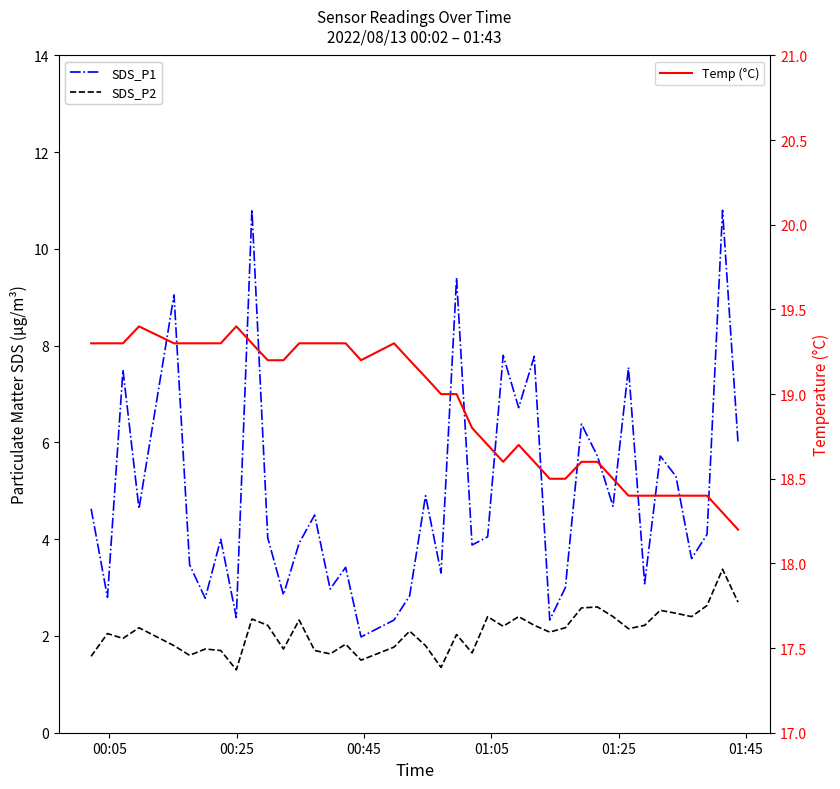

Reading left to right, list all the values displayed in this chart.

SDS_P1: 4.6	2.8	7.5	4.6	9.1	3.5	2.8	4.0	2.4	10.8	4.0	2.9	3.9	4.5	3.0	3.4	2.0	2.3	2.8	4.9	3.3	9.4	3.9	4.0	7.8	6.7	7.8	2.3	3.0	6.4	5.7	4.7	7.5	3.1	5.7	5.3	3.6	4.1	10.8	6.0
SDS_P2: 1.6	2.0	1.9	2.2	1.8	1.6	1.7	1.7	1.3	2.4	2.2	1.7	2.3	1.7	1.6	1.8	1.5	1.8	2.1	1.8	1.4	2.0	1.6	2.4	2.2	2.4	2.2	2.1	2.2	2.6	2.6	2.4	2.1	2.2	2.5	2.5	2.4	2.6	3.4	2.7
Temp (°C): 19.3	19.3	19.3	19.4	19.3	19.3	19.3	19.3	19.4	19.3	19.2	19.2	19.3	19.3	19.3	19.3	19.2	19.3	19.2	19.1	19.0	19.0	18.8	18.7	18.6	18.7	18.6	18.5	18.5	18.6	18.6	18.5	18.4	18.4	18.4	18.4	18.4	18.4	18.3	18.2